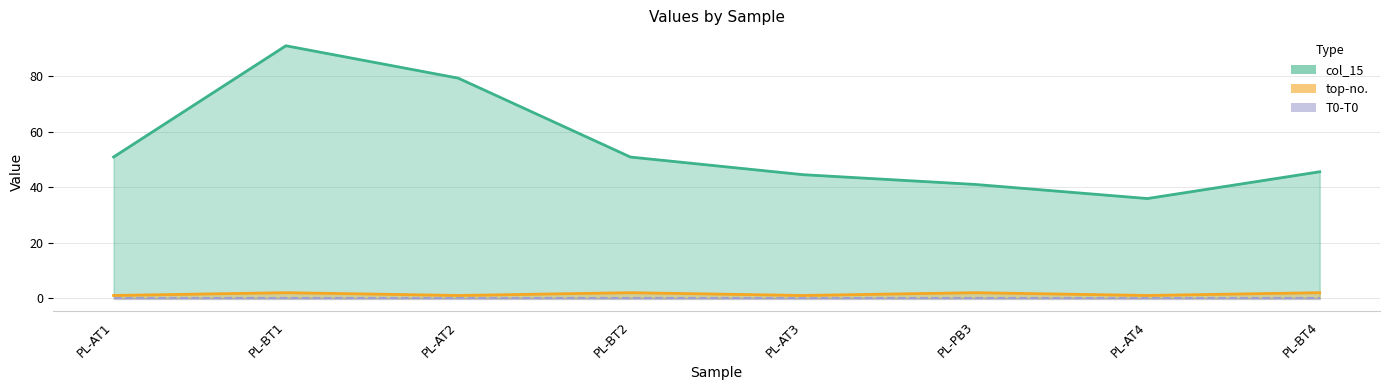

The value of col_15 at PL-AT1 is 77.4. True or false?

False